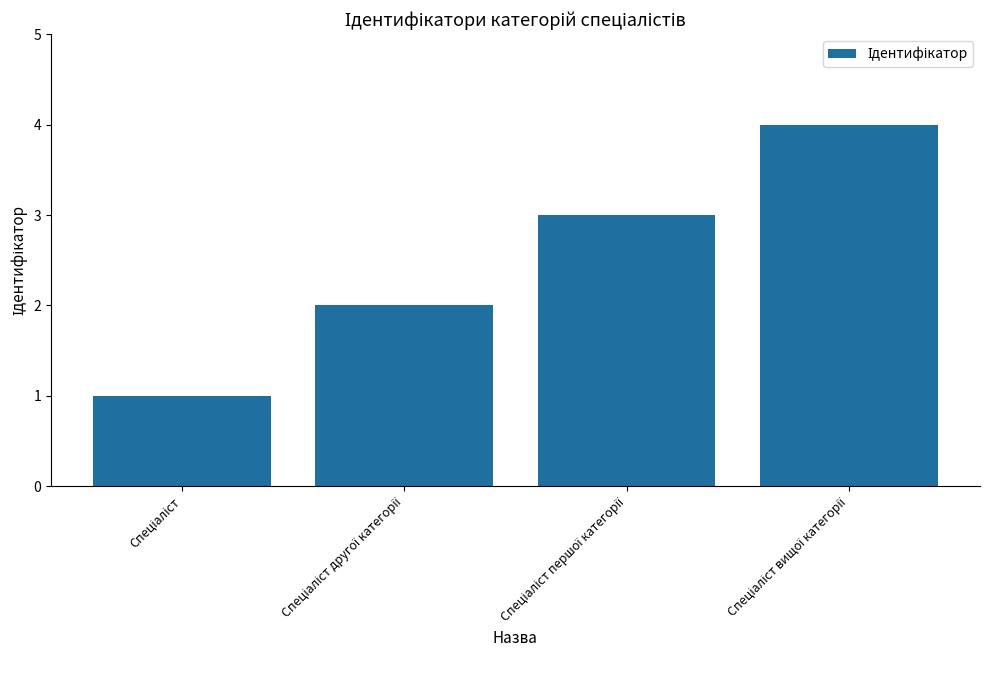

What is the greatest value displayed?

4